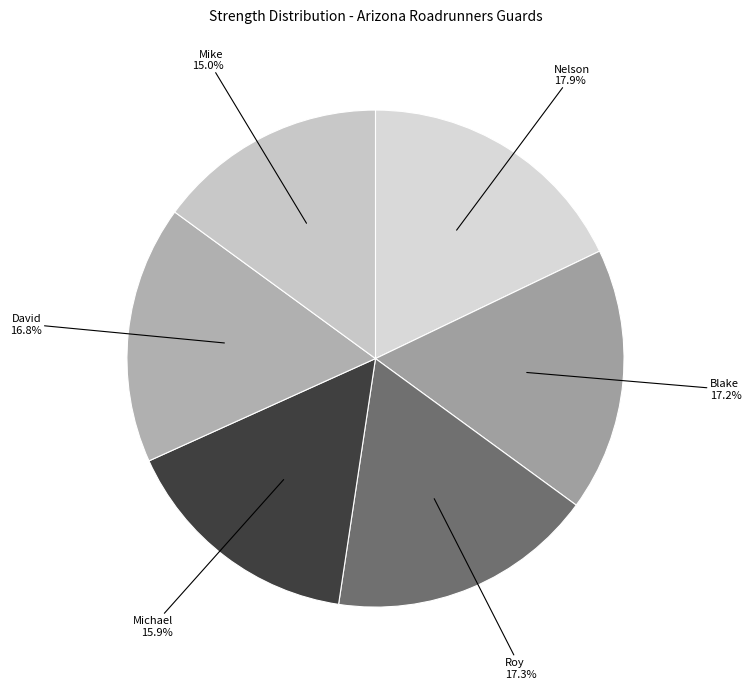

To the nearest percent, what is the difference between the largest and smallest slice percentages?

3%